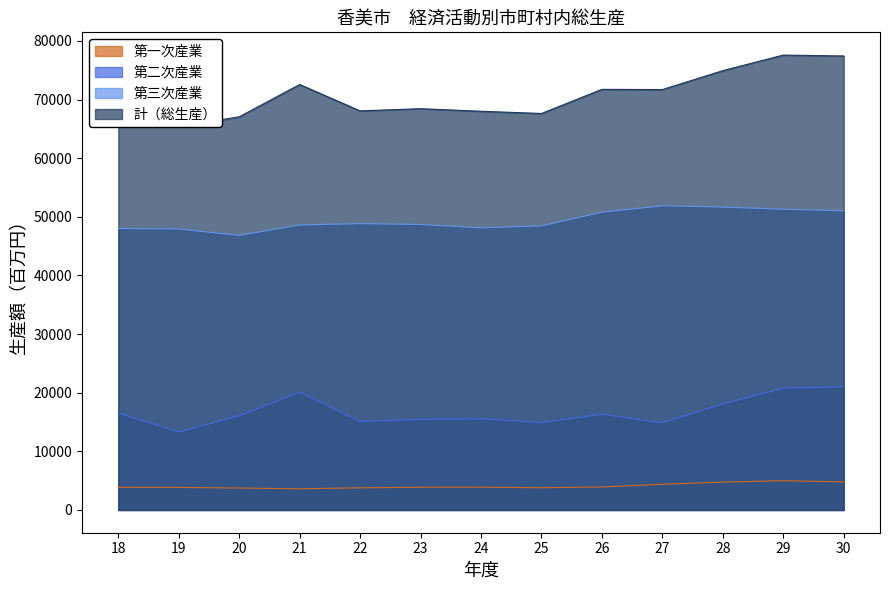

What is the difference between the highest and lowest values at 22?

64291